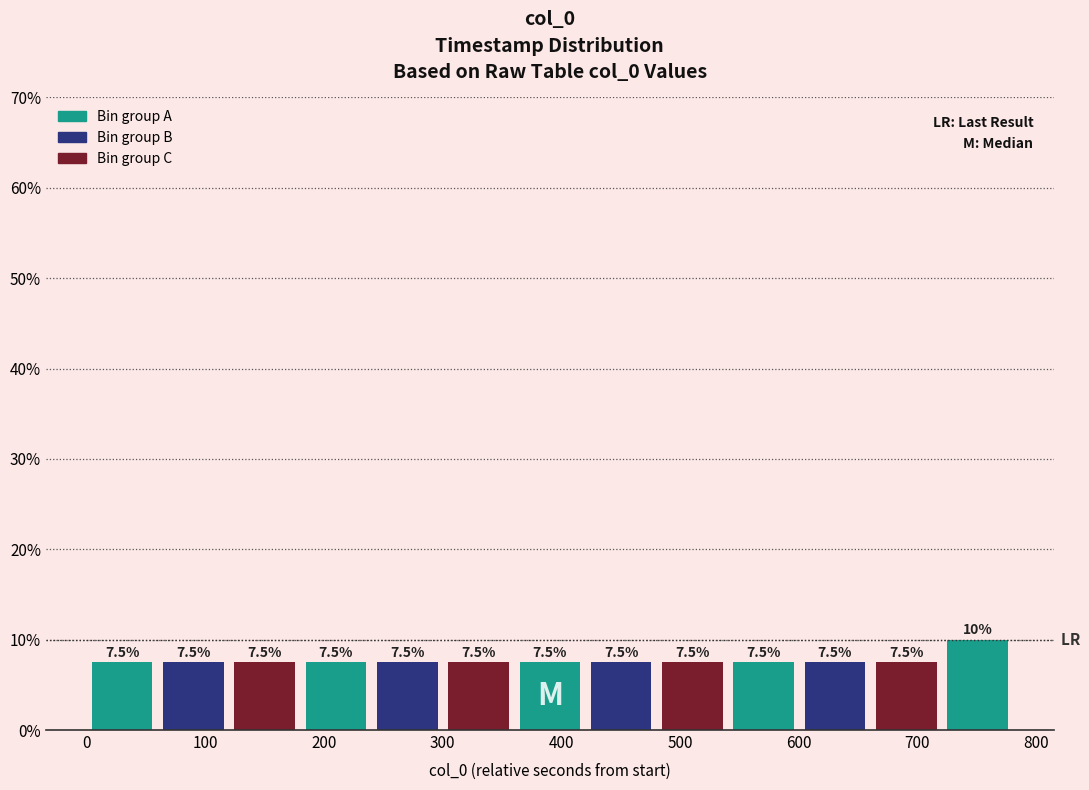

What is the height of the bar covering 480 to 540 on the x-axis? The bar edges are not printed on the chart, so give them approximately, as read against the axis.

7.5